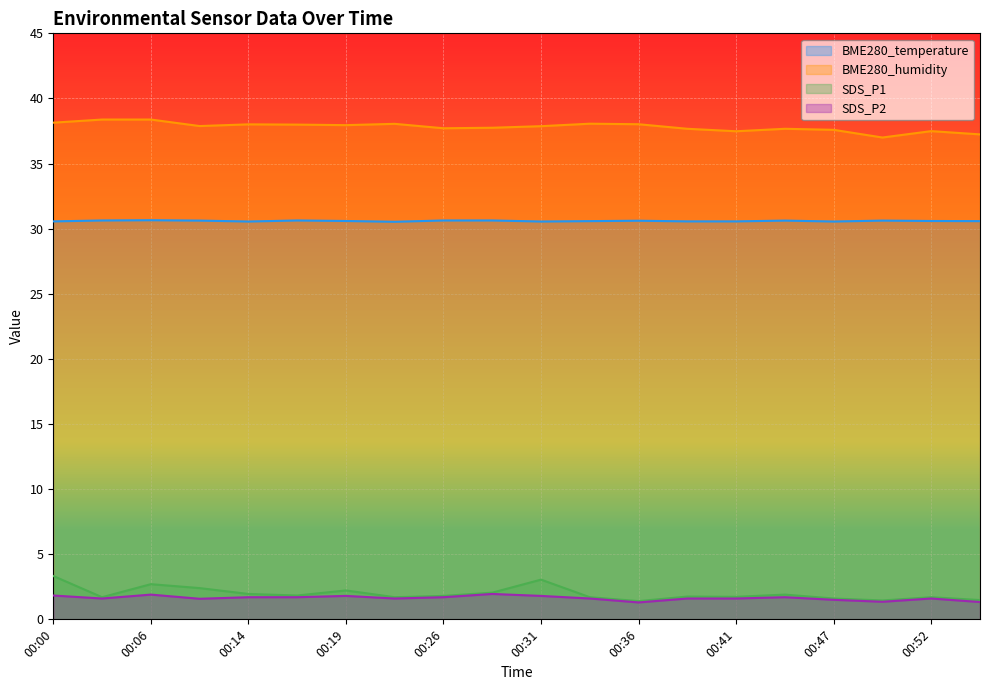

At 00:26, list the series in order from smallest to largest.

SDS_P2, SDS_P1, BME280_temperature, BME280_humidity